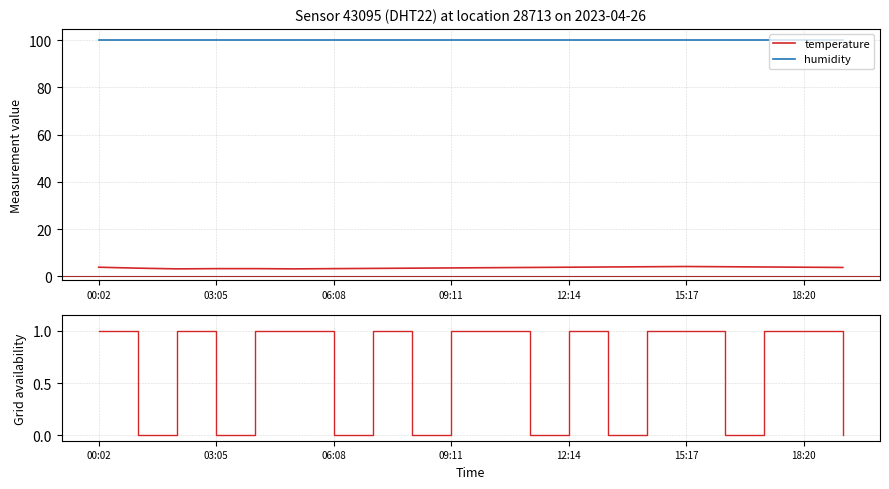

Is the value of temperature at 12:14 greater than the value of humidity at 06:08?

No